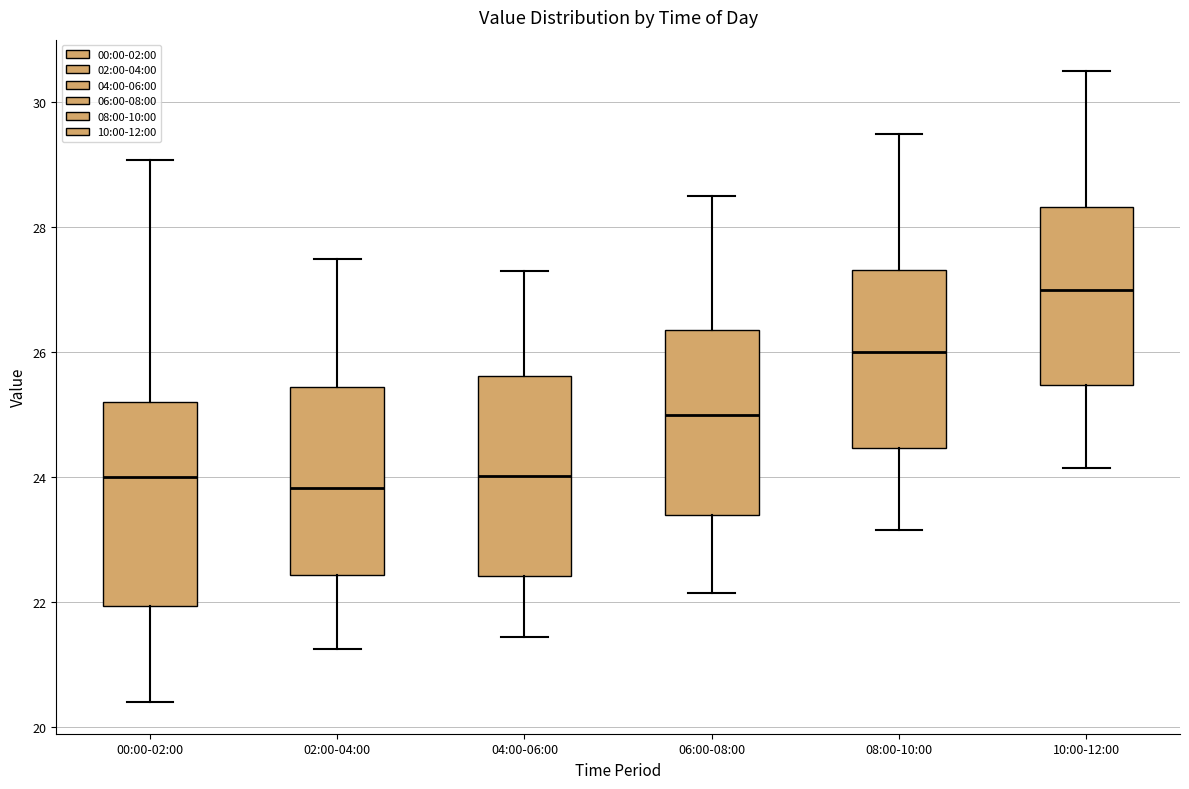

Where is the lower edge of the box for 06:00-08:00 on the y-axis? The values are not printed on the chart, so give them approximately, as read against the axis.

23.4